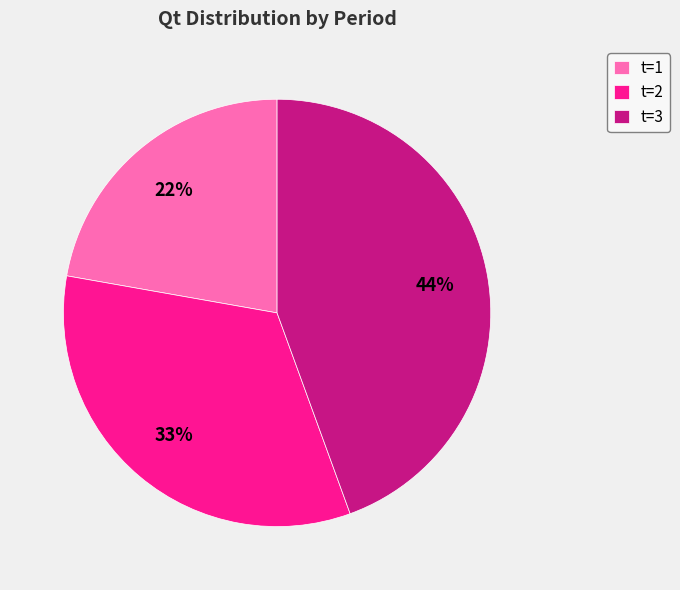

Combined, do t=2 and t=1 account for over 50%?

Yes